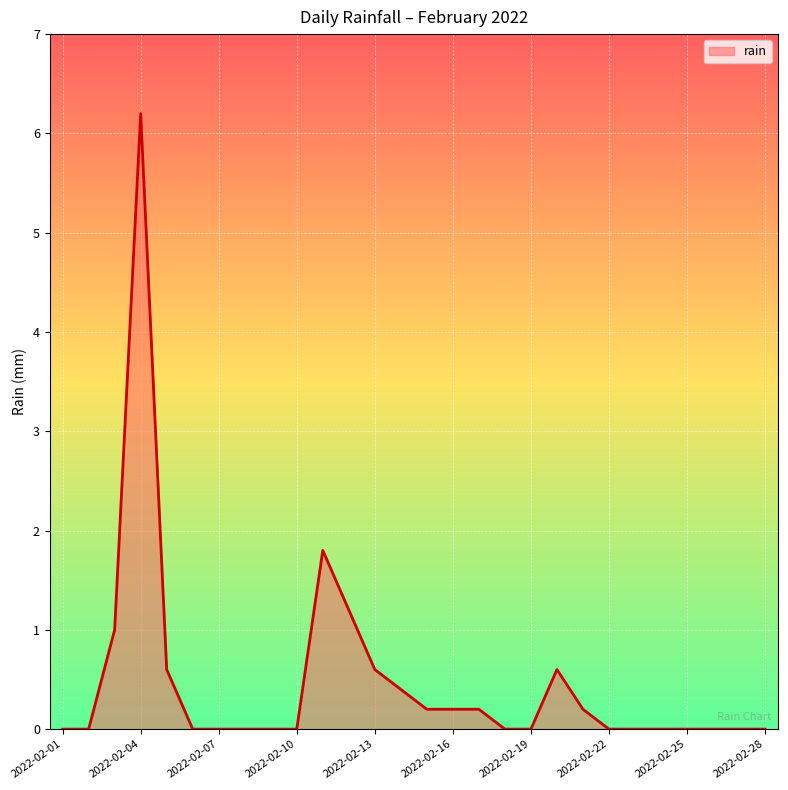

What is the difference between the maximum and minimum values?

6.2